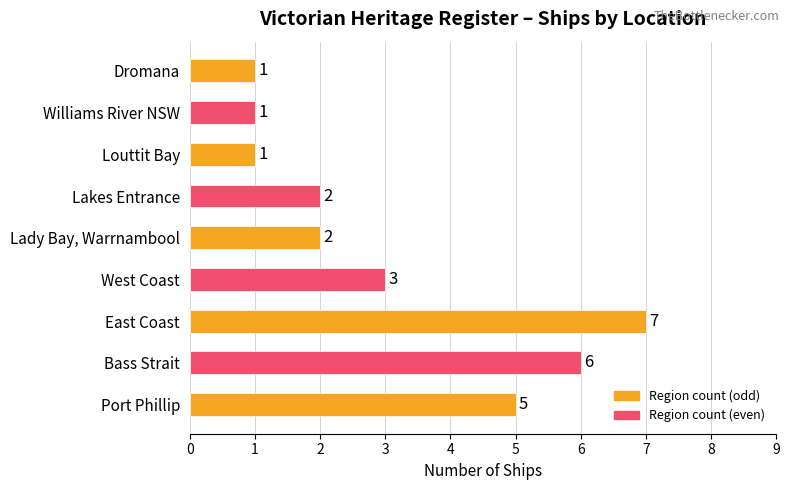

What is the difference between the maximum and minimum values?

6